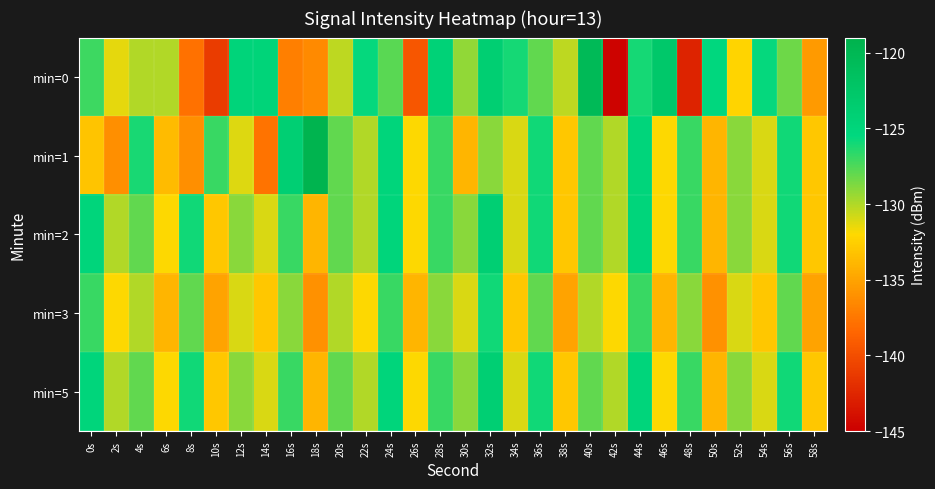

What is the difference between the highest and lowest values at 52s?

3.2